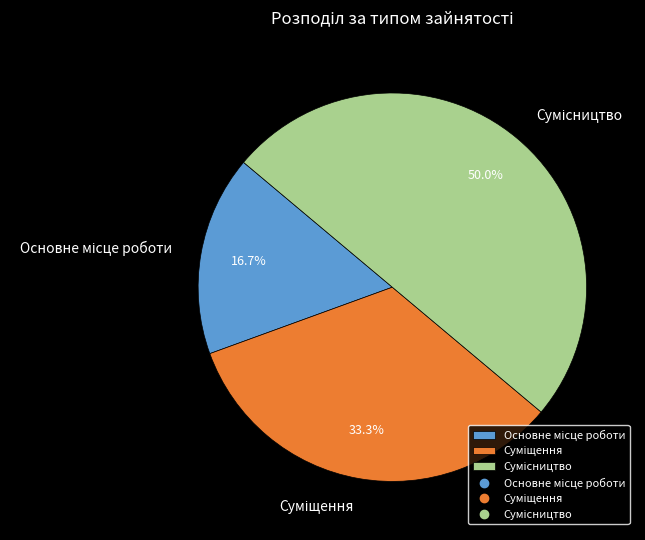

Is it true that Основне місце роботи is 17% of the pie?

True